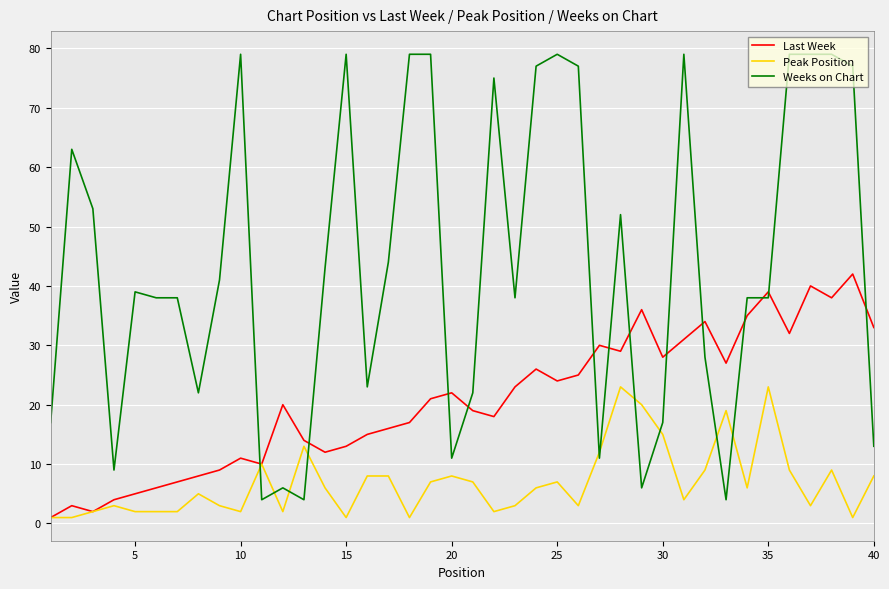

True or false: Weeks on Chart has more than 1 points higher than both neighbors.

True